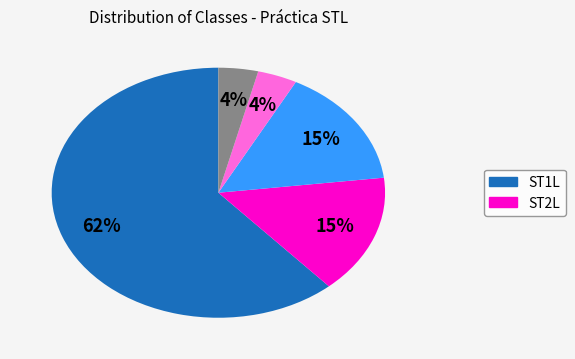

To the nearest percent, what is the difference between the largest and smallest slice percentages?

58%